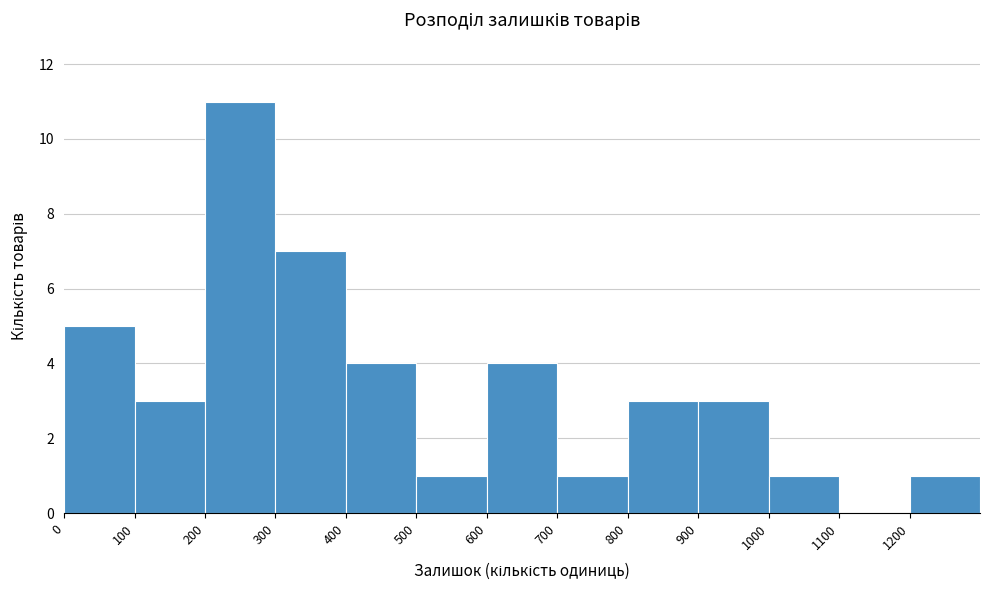

Reading left to right, list every bar in this chart as the range it spans on the x-axis followed by its height. The values are not printed on the chart, so give them approximately, as read against the axis.

0 to 100: 5
100 to 200: 3
200 to 300: 11
300 to 400: 7
400 to 500: 4
500 to 600: 1
600 to 700: 4
700 to 800: 1
800 to 900: 3
900 to 1000: 3
1000 to 1100: 1
1100 to 1200: 0
1200 to 1300: 1